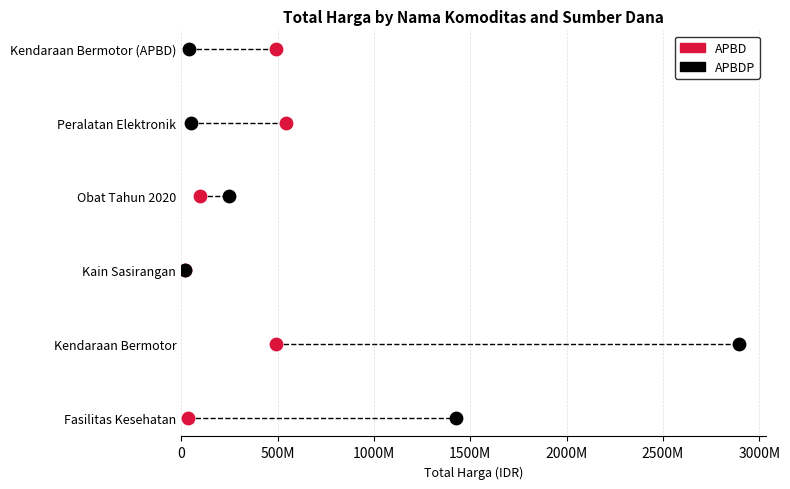

What are all the series names shown in the legend?

APBD, APBDP